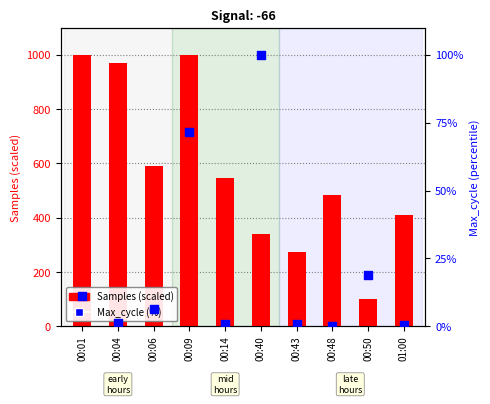

Which series has the largest total across all categories?

Samples (scaled)